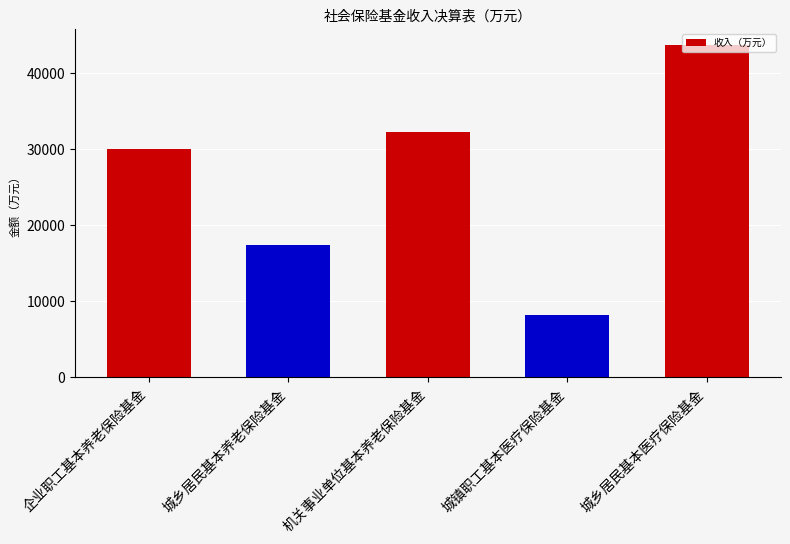

Which category has the lowest value across all series?

城镇职工基本医疗保险基金